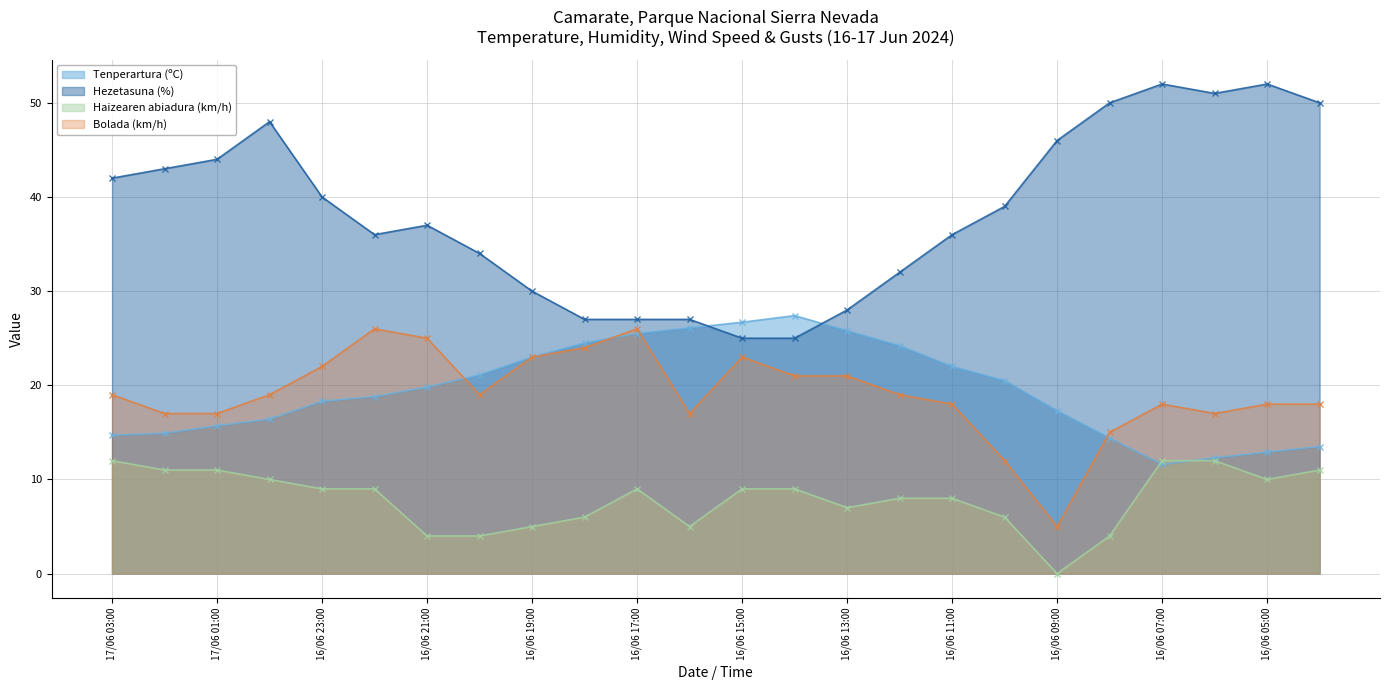

What is the sum of the Haizearen abiadura (km/h) values at 16/06 16:00 and 17/06 02:00?

16.0